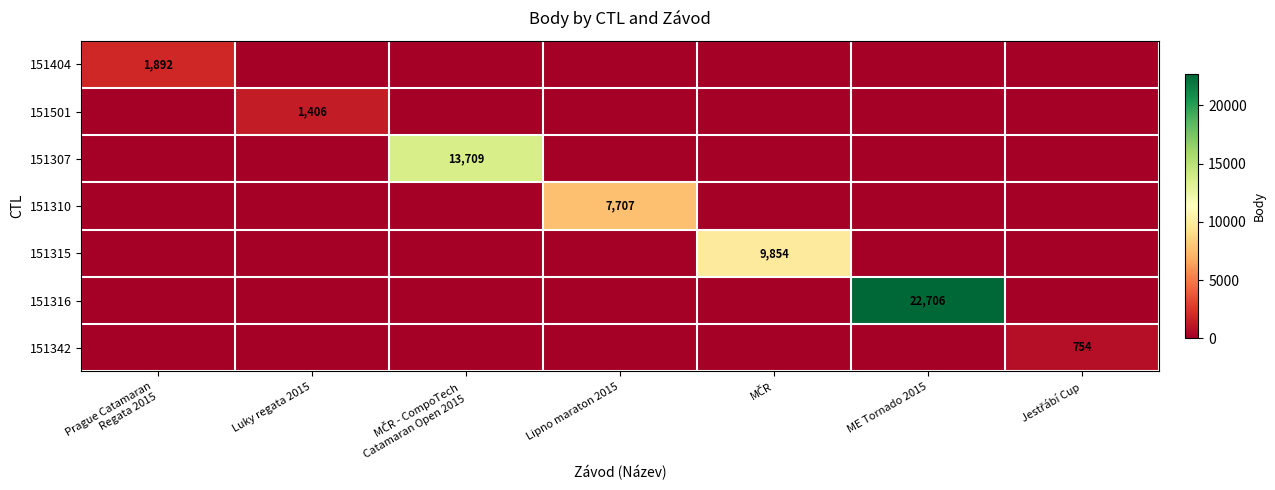

What is the average value of the 151310 series?

1101